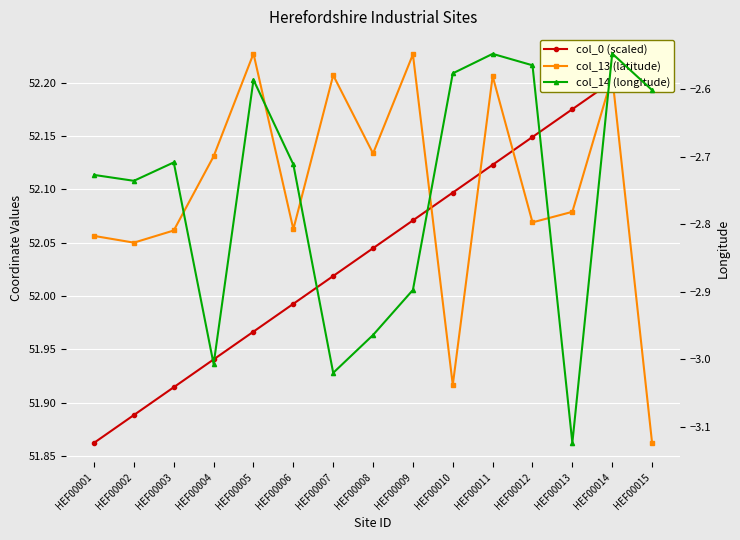

In col_13 (latitude), how many points are lower than both neighbors (excluding endpoints)?

5